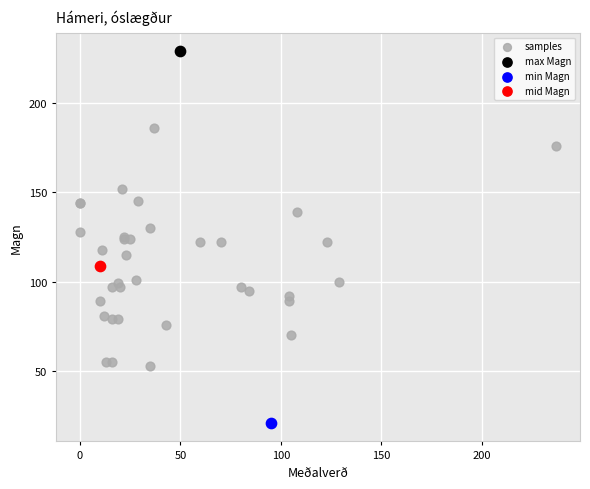

What are all the series names shown in the legend?

samples, max Magn, min Magn, mid Magn